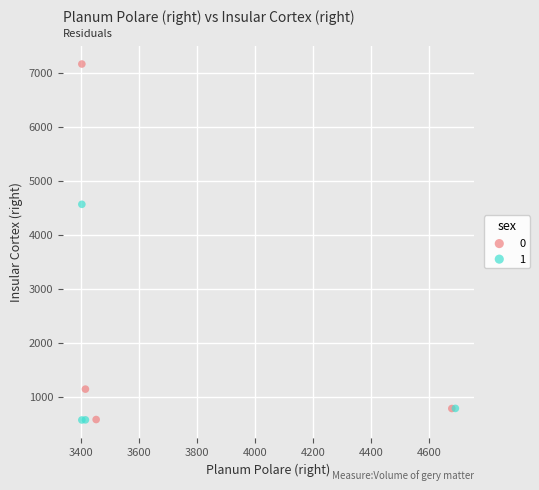

What are all the series names shown in the legend?

0, 1